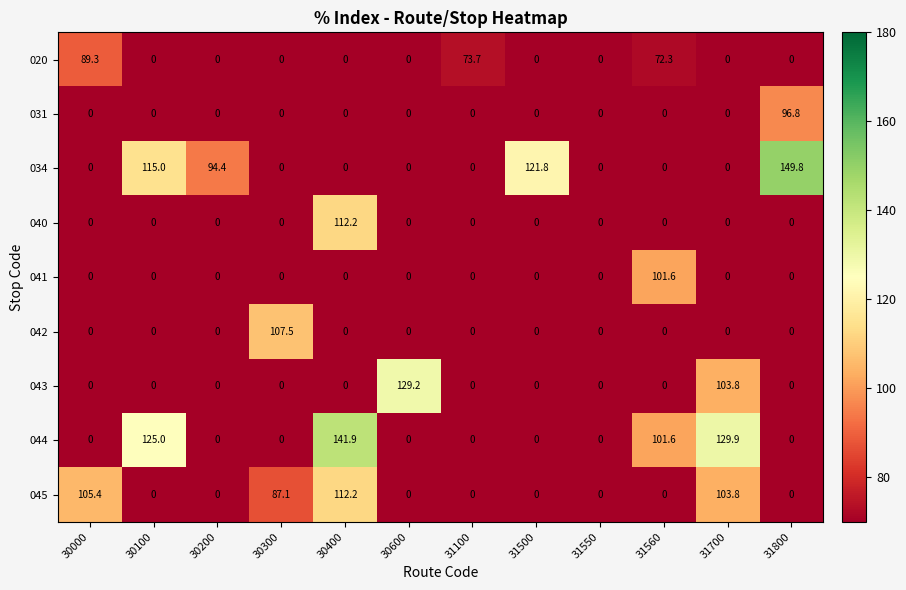

The 044 series shows 0.0 at 30300. True or false?

True